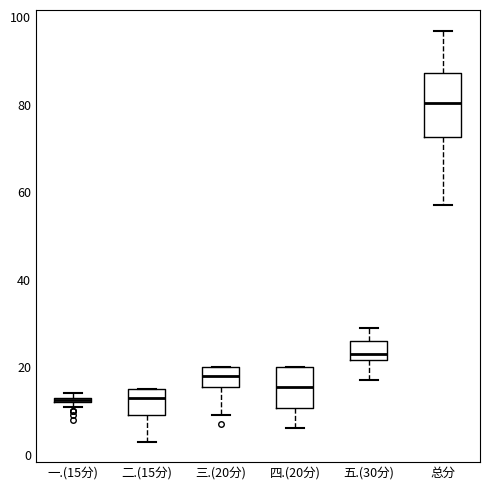

Where is the lower edge of the box for 一.(15分) on the y-axis? The values are not printed on the chart, so give them approximately, as read against the axis.

12